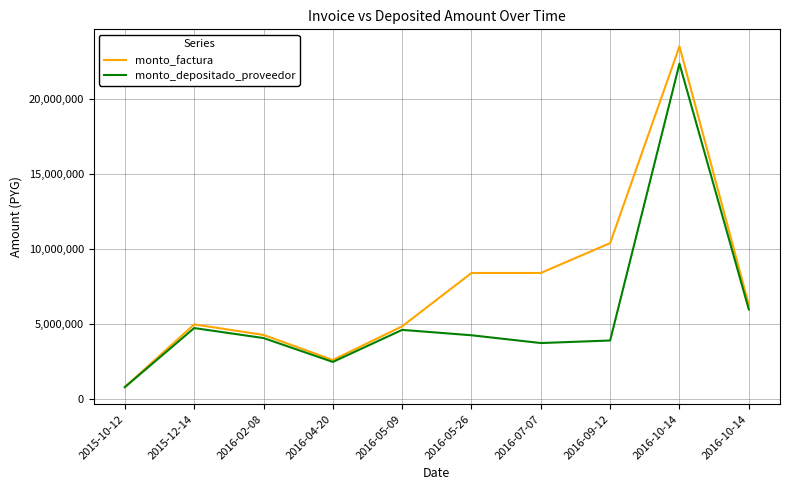

Which series has the largest total across all categories?

monto_factura